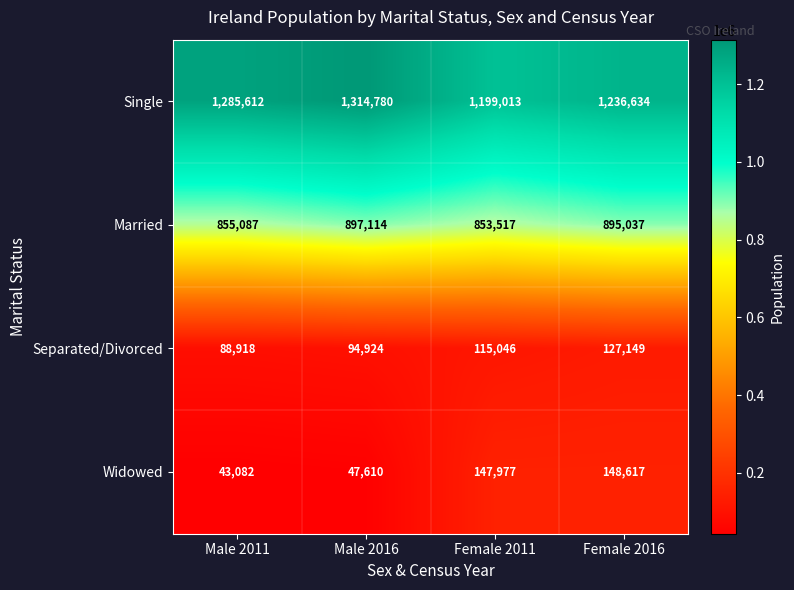

True or false: Married has a value of 1457205 at Female 2011.

False